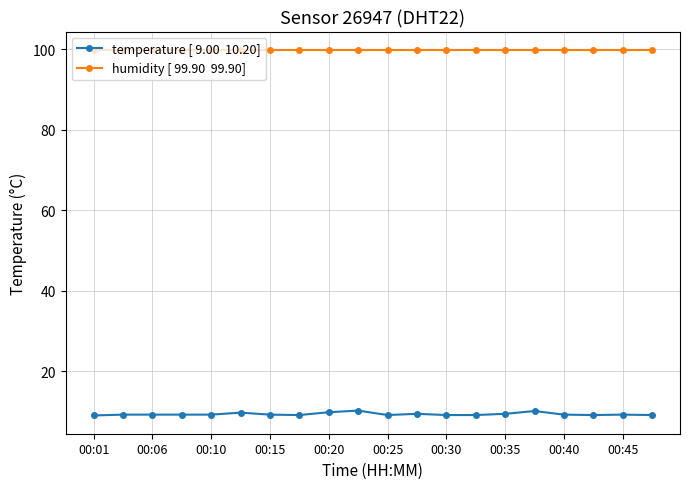

What is the greatest value displayed?

99.9